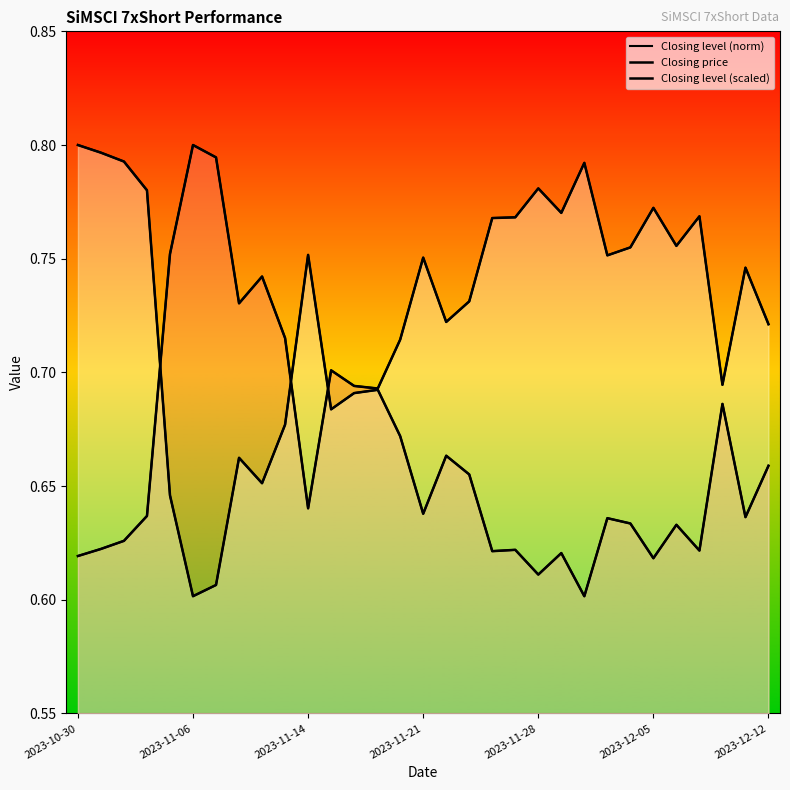

How many intersections are there between Closing level (scaled) and Closing price?

4